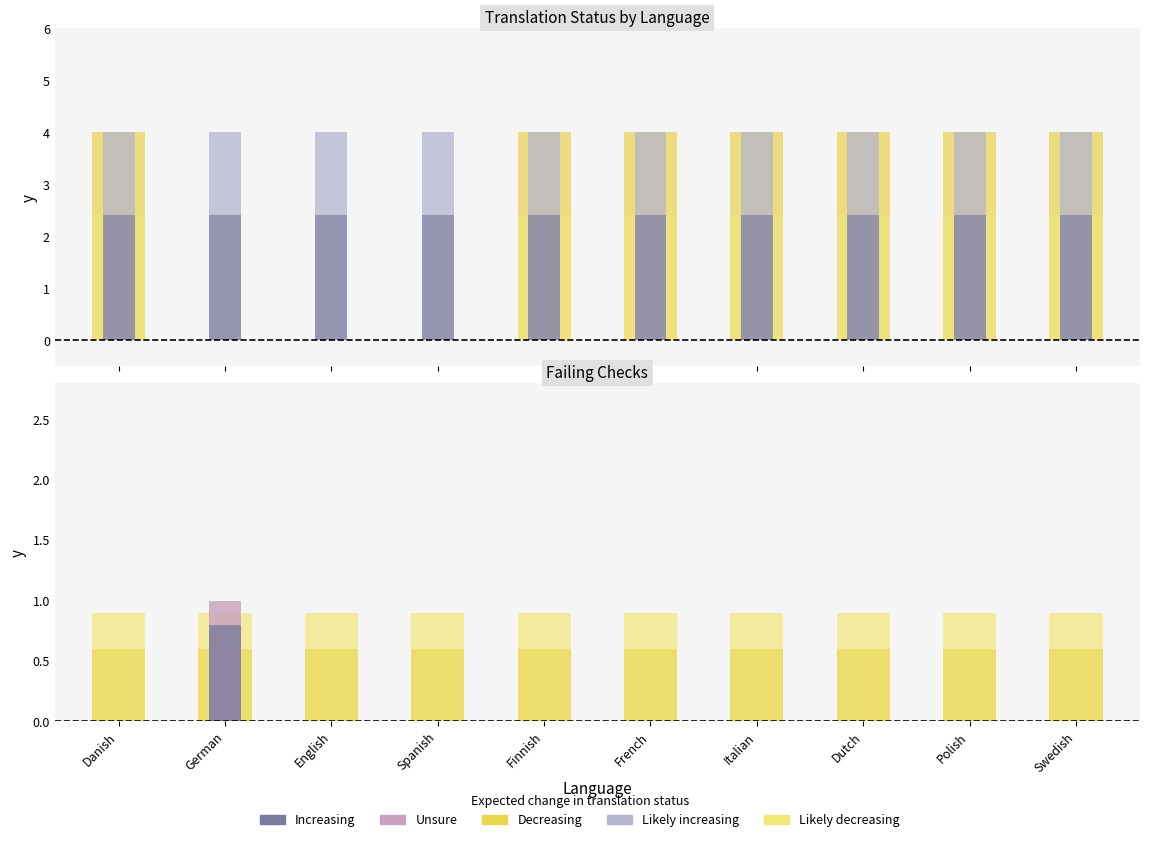

What is the label of the 3rd bar from the right?

Dutch